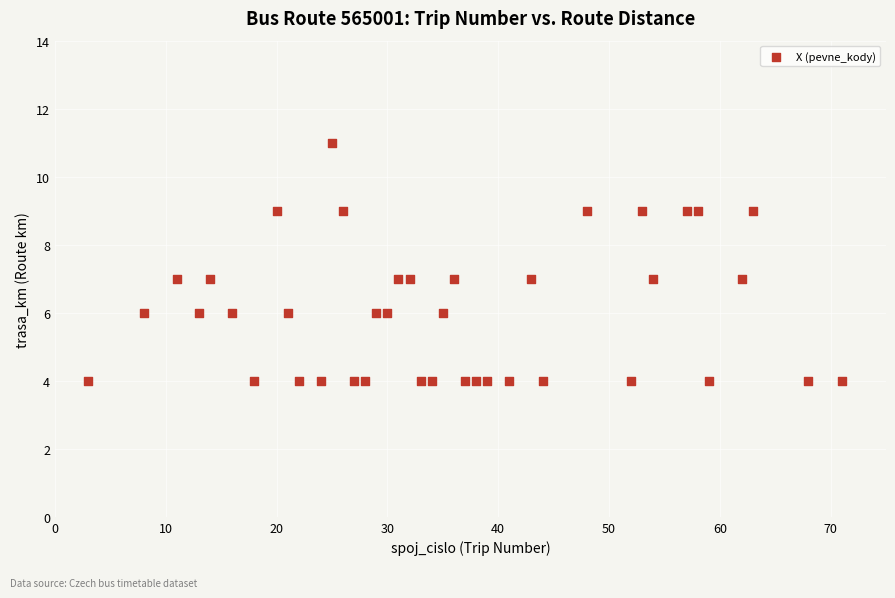

What is the range of Y values (max minus min)?

7